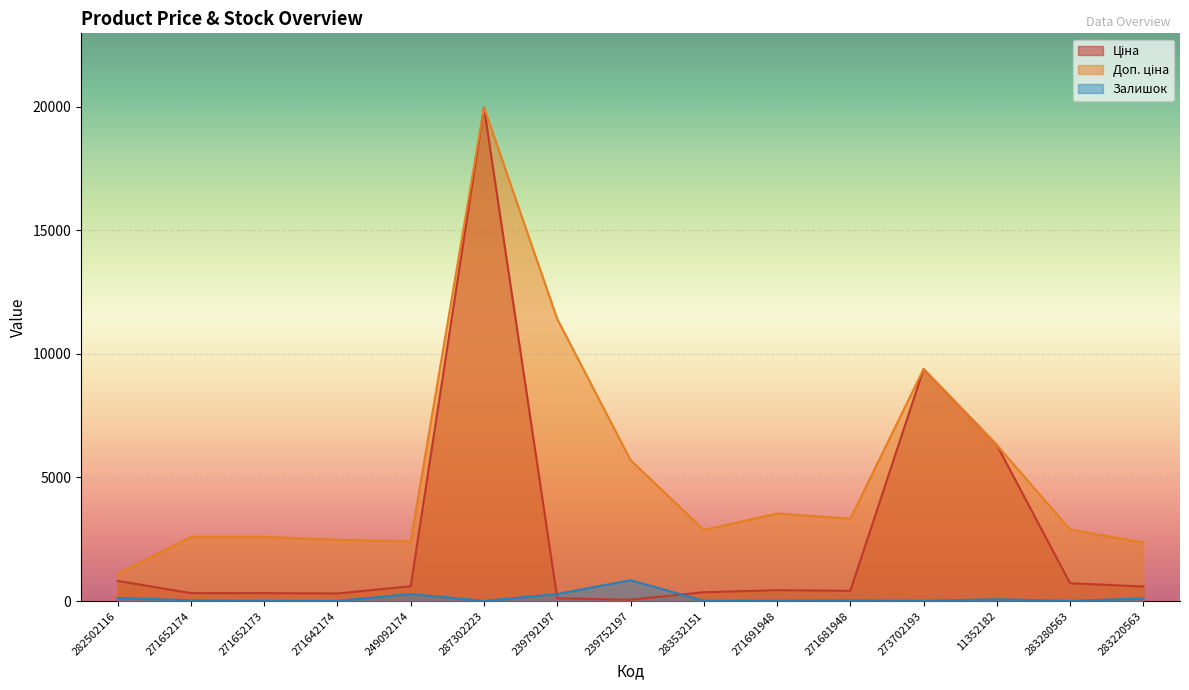

How many lines are shown in the chart?

3